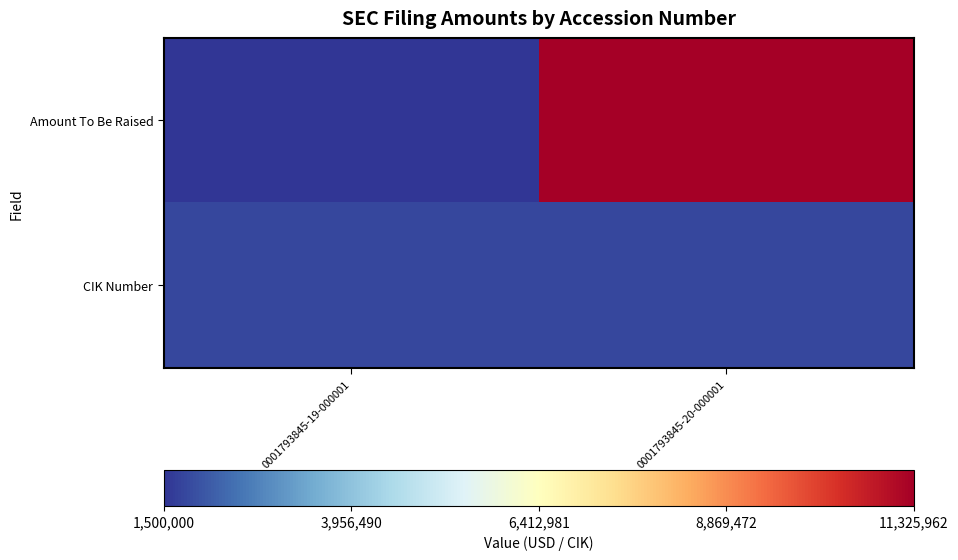

Between 0001793845-20-000001 and 0001793845-19-000001, which is larger?

0001793845-20-000001